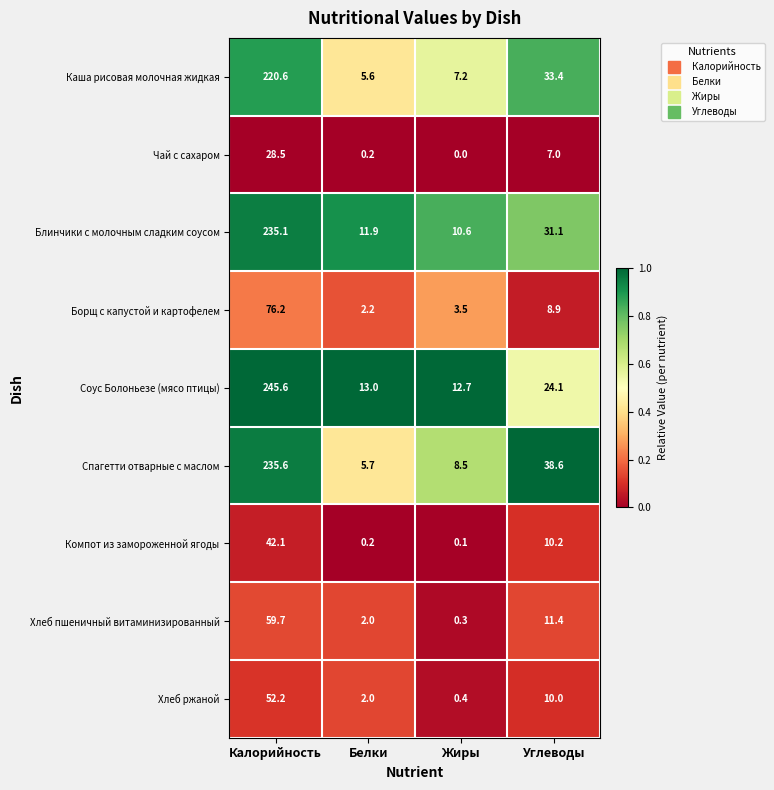

What is the total value across all series at Жиры?

43.3